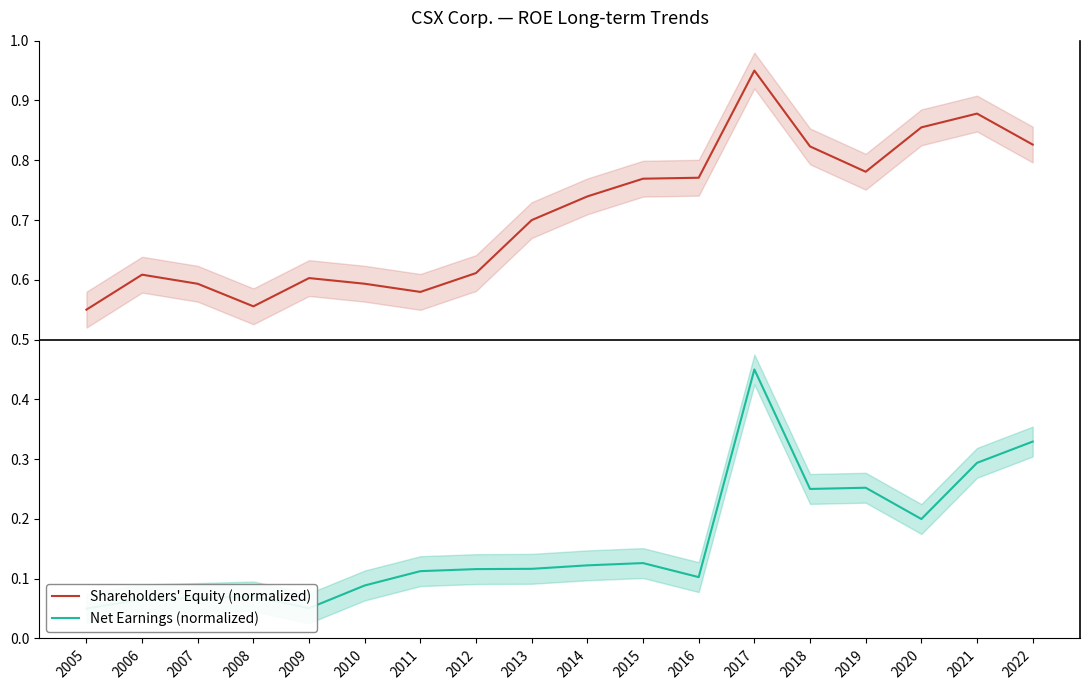

True or false: Shareholders' Equity (normalized) has a value of 0.7 at 2014.

True